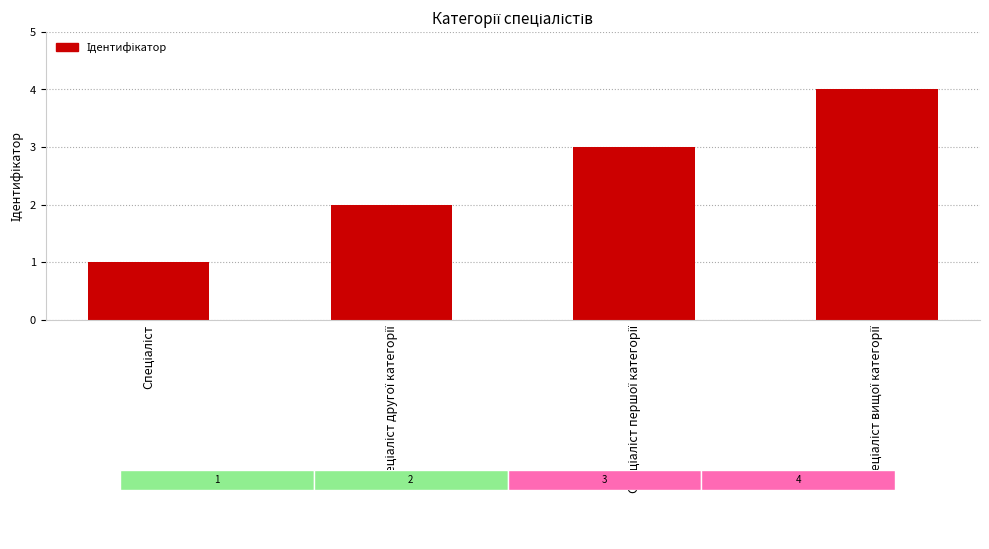

What is the greatest value displayed?

4